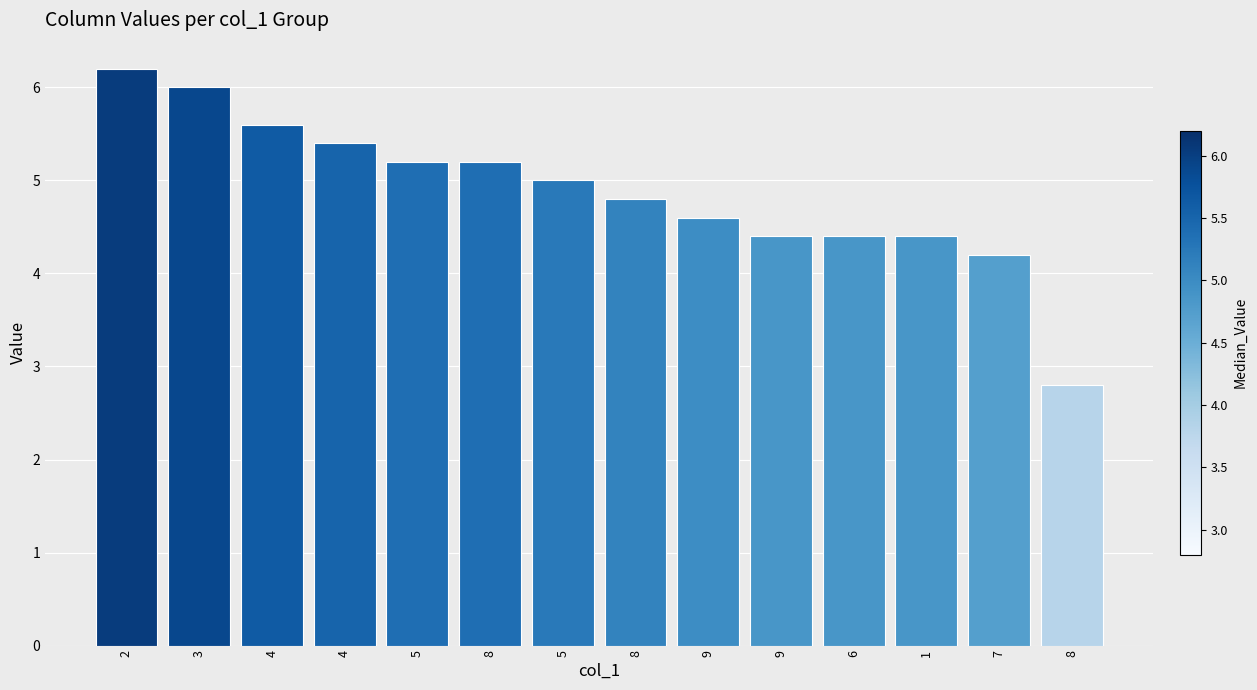

How many bars are there in total?

14